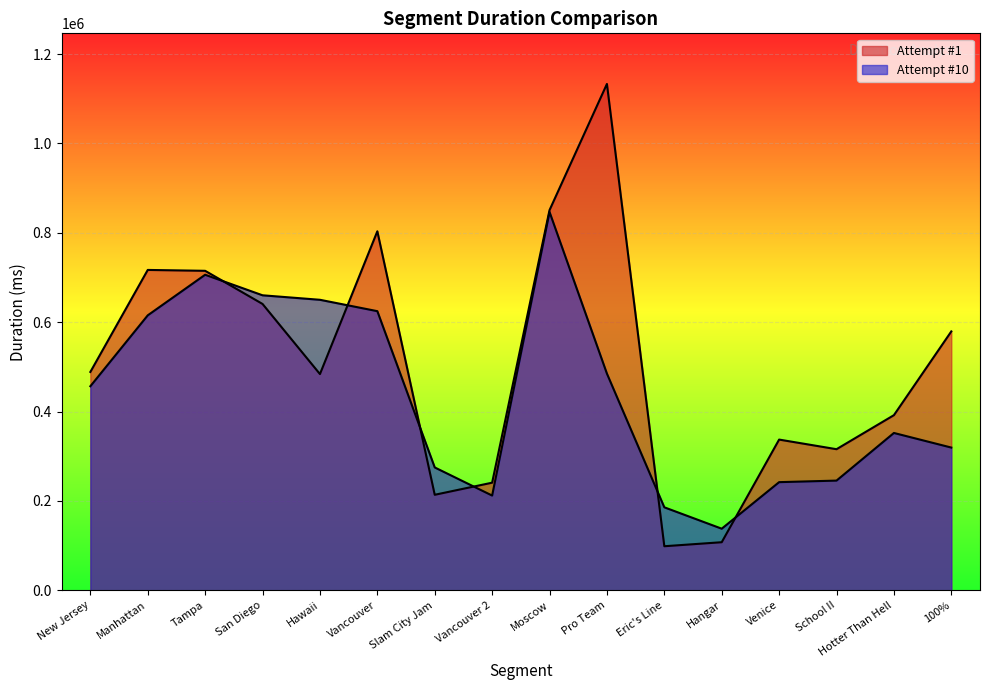

At which label does Attempt #10 first exceed 456674?

Manhattan